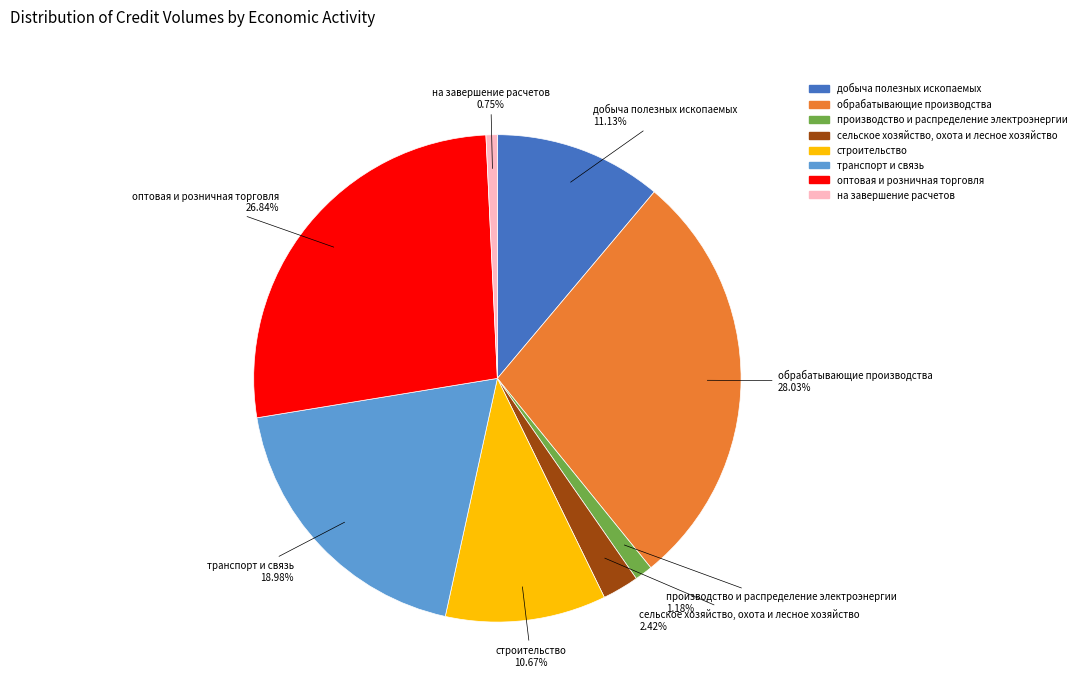

Which has a higher value, оптовая и розничная торговля or производство и распределение электроэнергии?

оптовая и розничная торговля